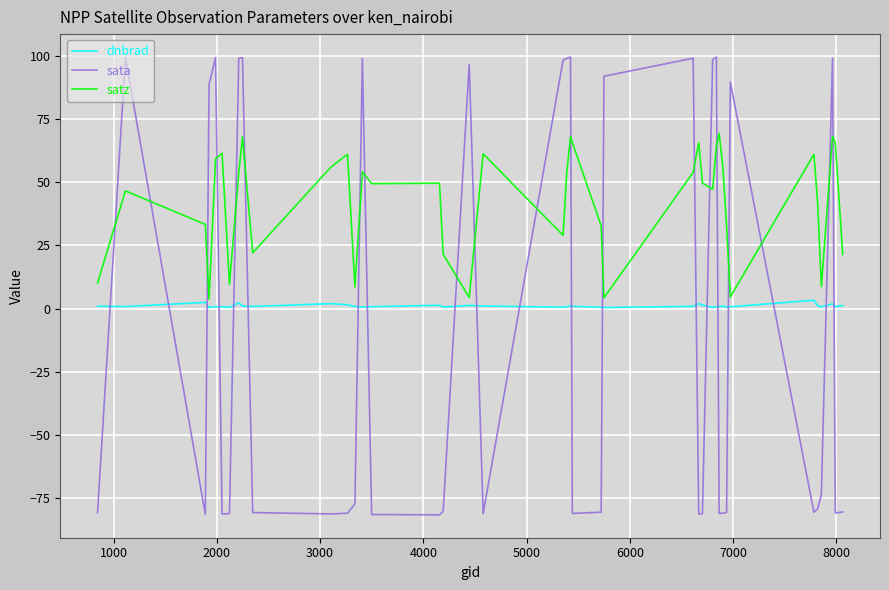

List the series in order of their peak value, lowest first.

dnbrad, satz, sata